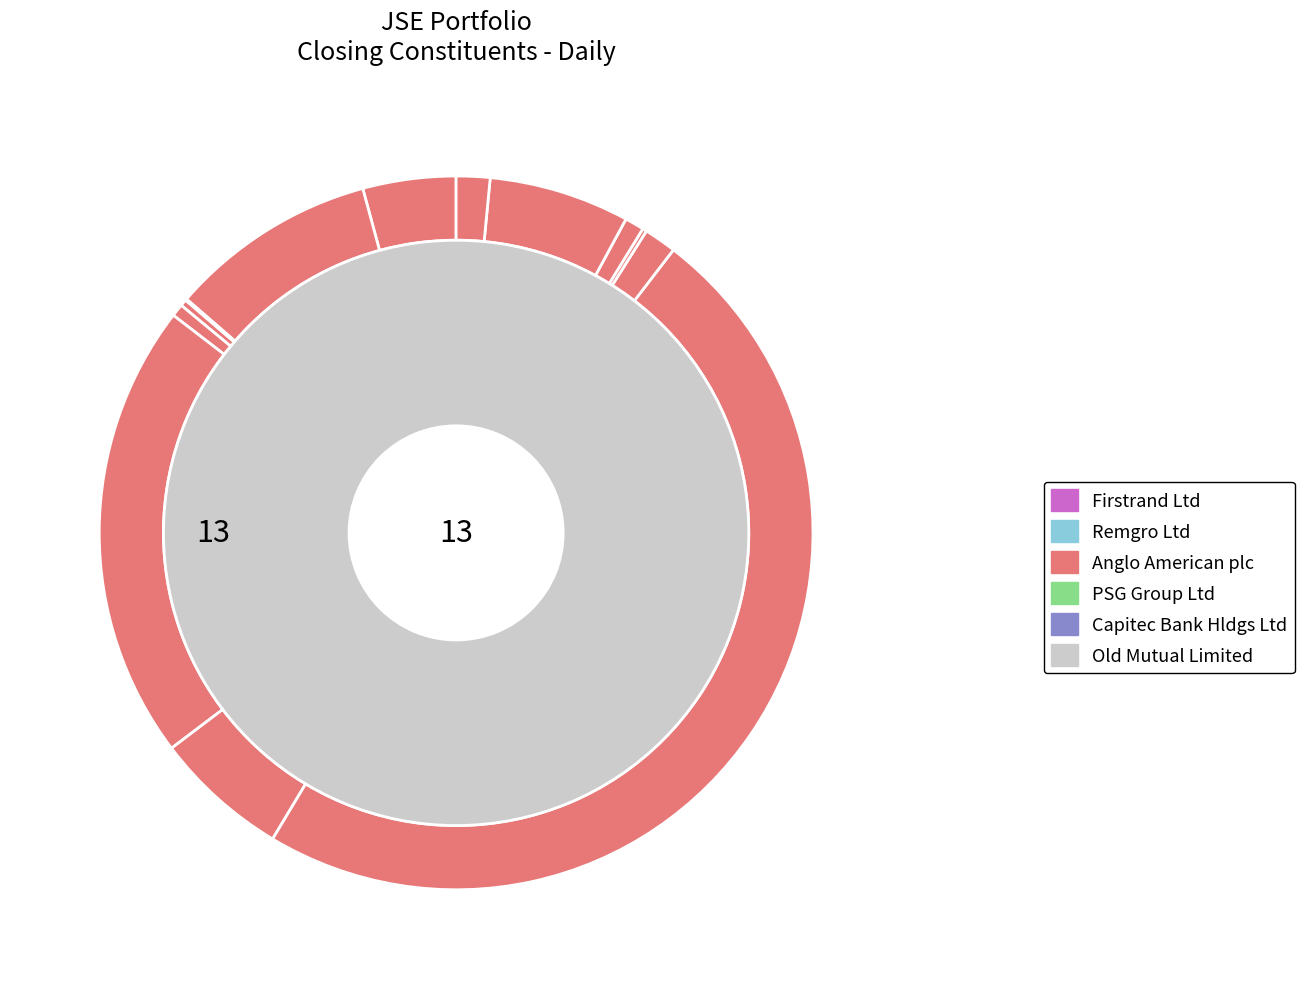

Does any single category account for the majority?

No